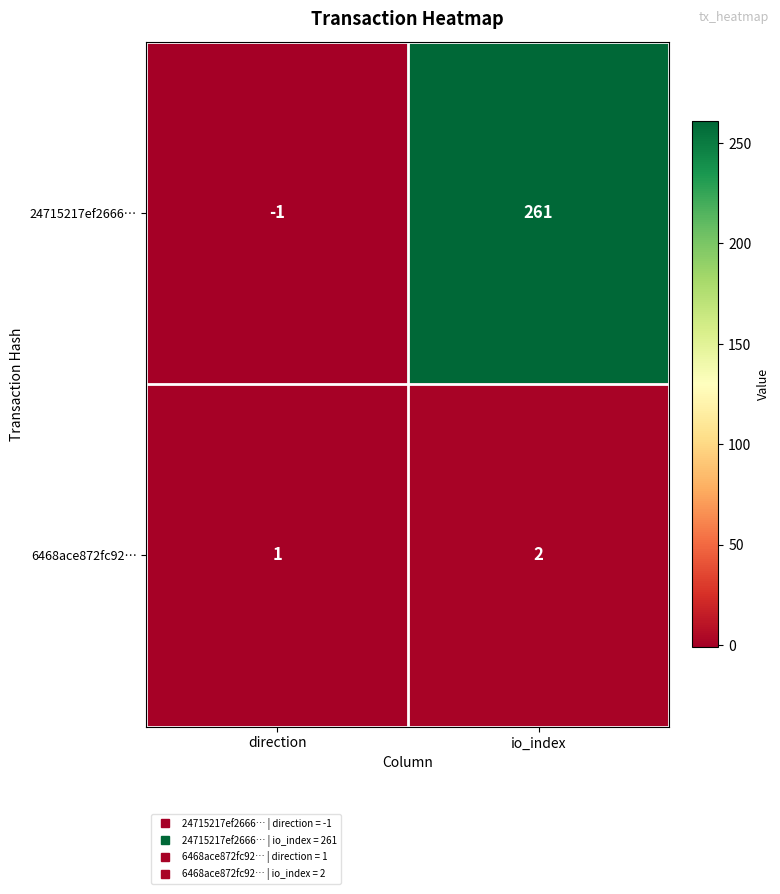

What is the greatest value displayed?

261